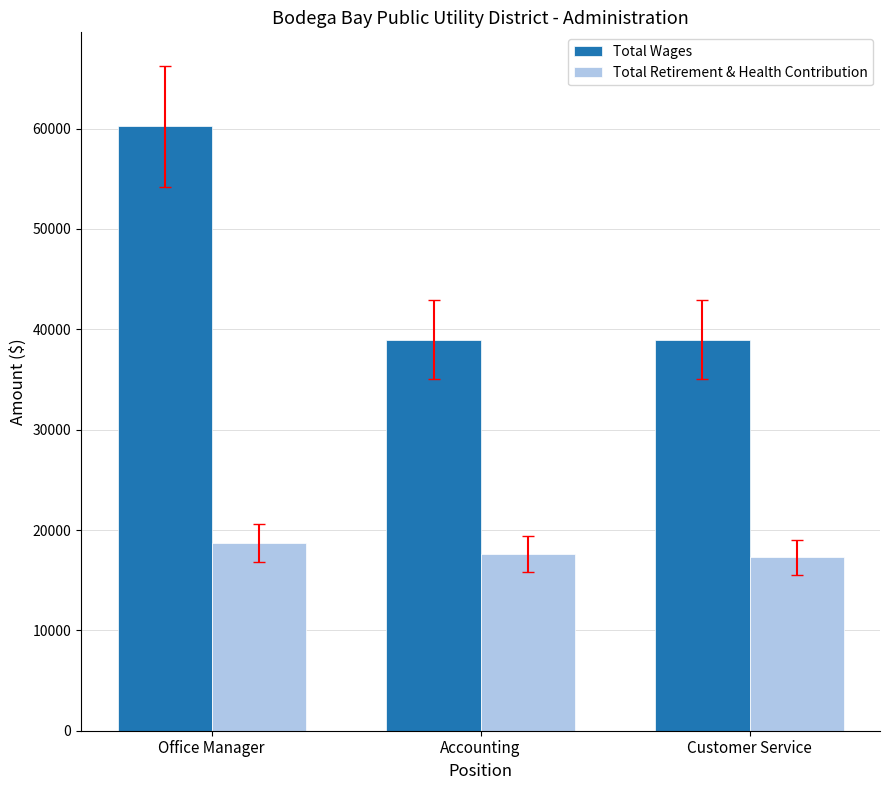

At Customer Service, list the series in order from smallest to largest.

Total Retirement & Health Contribution, Total Wages